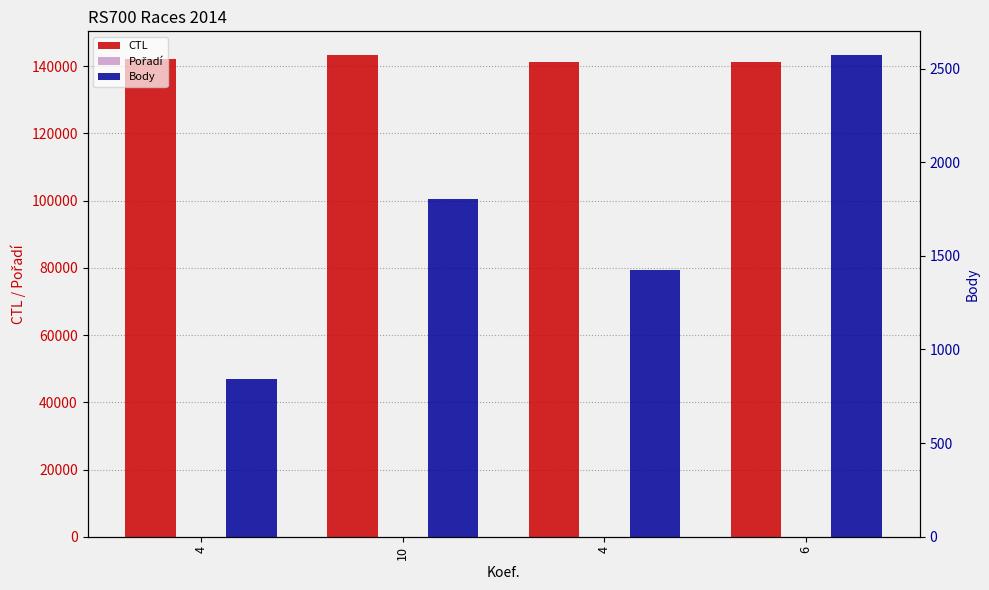

What are all the series names shown in the legend?

CTL, Pořadí, Body